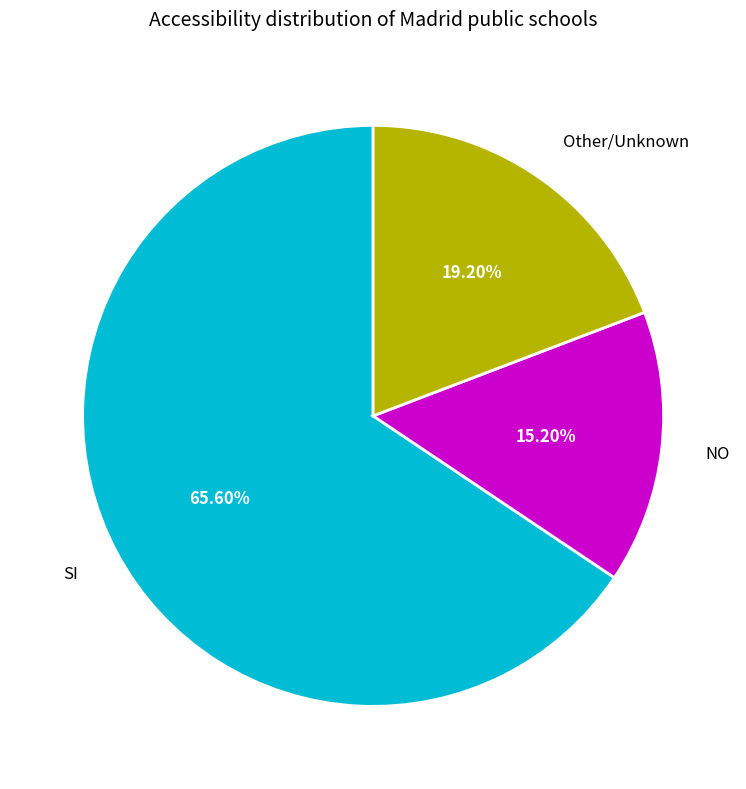

Is there a majority slice in this chart?

Yes